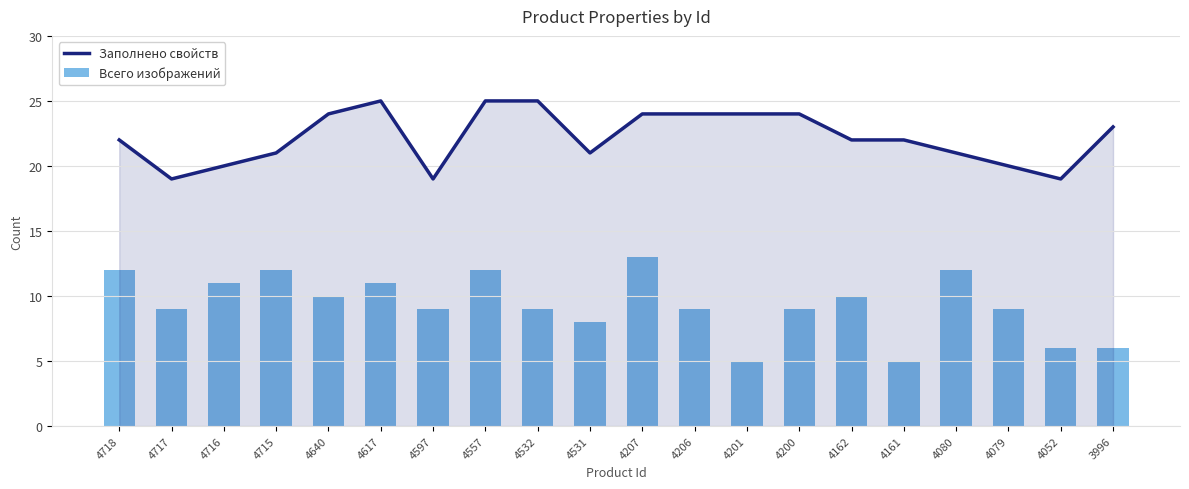

Reading left to right, list all the values displayed in this chart.

Заполнено свойств: 4718=22	4717=19	4716=20	4715=21	4640=24	4617=25	4597=19	4557=25	4532=25	4531=21	4207=24	4206=24	4201=24	4200=24	4162=22	4161=22	4080=21	4079=20	4052=19	3996=23
Всего изображений: 4718=12	4717=9	4716=11	4715=12	4640=10	4617=11	4597=9	4557=12	4532=9	4531=8	4207=13	4206=9	4201=5	4200=9	4162=10	4161=5	4080=12	4079=9	4052=6	3996=6